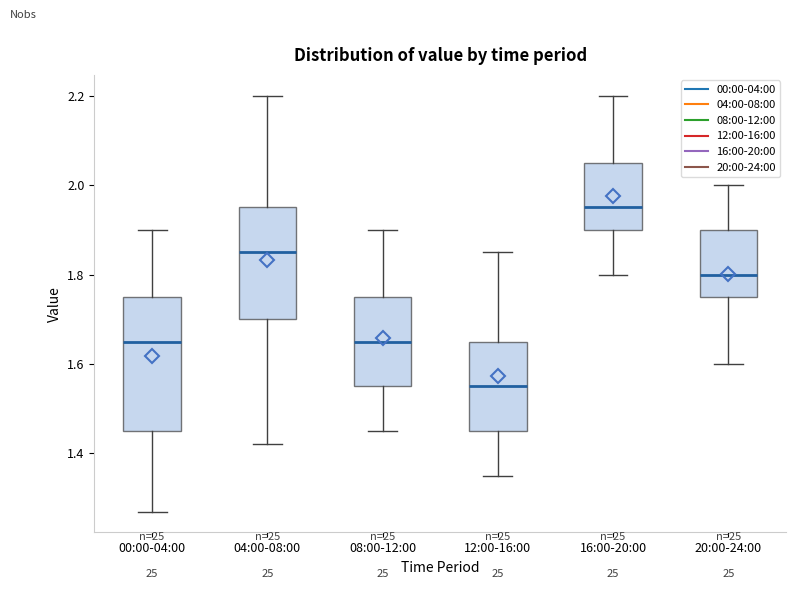

Which box is the tallest, from its lower edge to its upper edge?

00:00-04:00